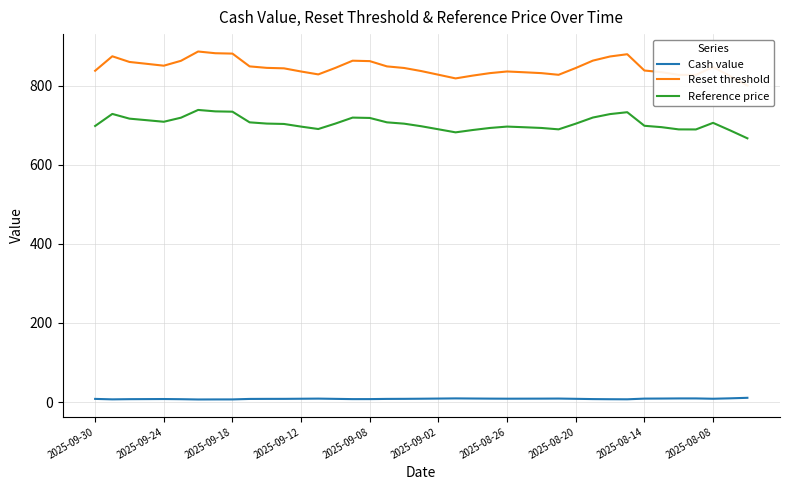

True or false: Reference price and Cash value intersect in this chart.

False